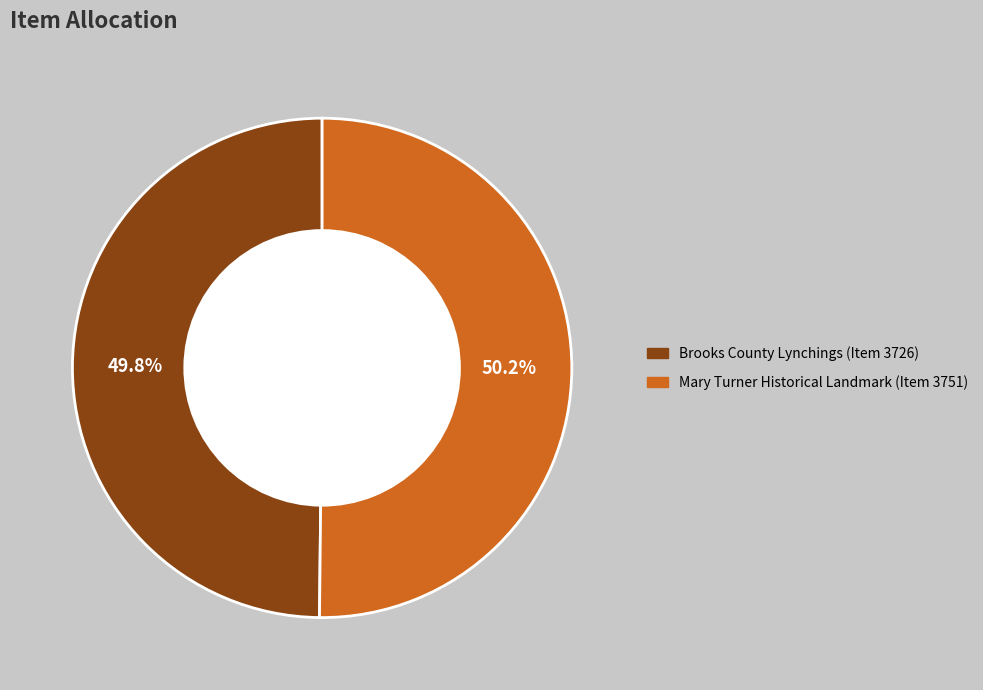

Is there any slice that represents more than half of the pie?

Yes